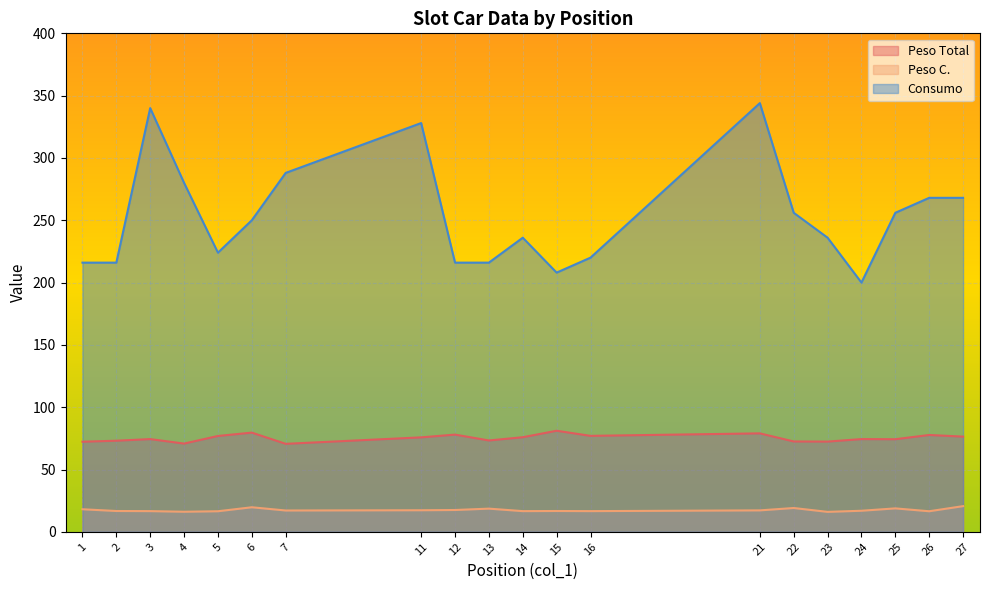

True or false: Consumo and Peso C. intersect in this chart.

False